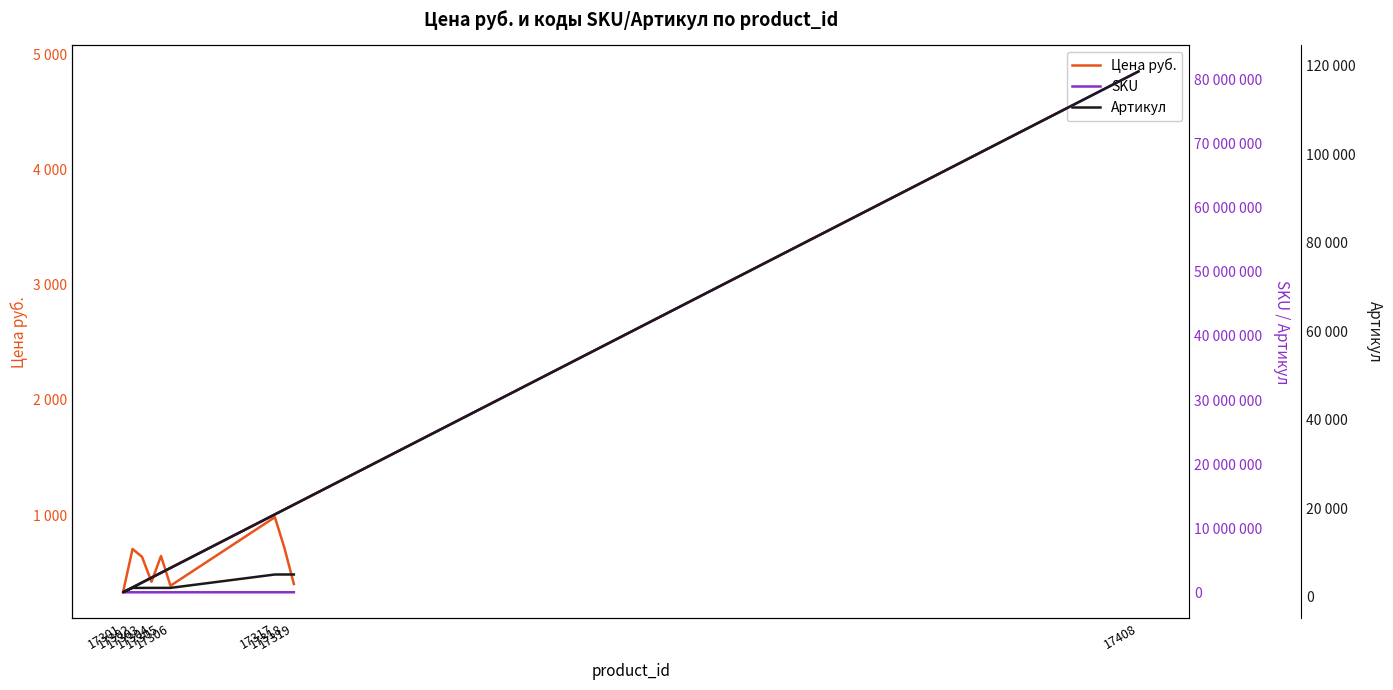

Read the Артикул value at 17306, to the nearest 50.

2000